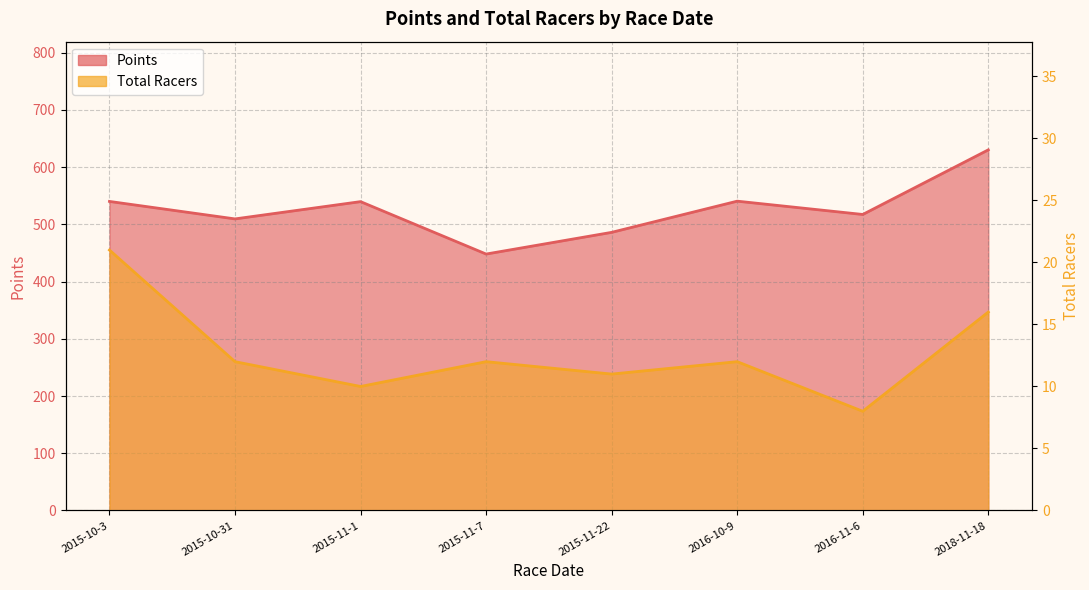

True or false: Points and Total Racers cross at least once.

False